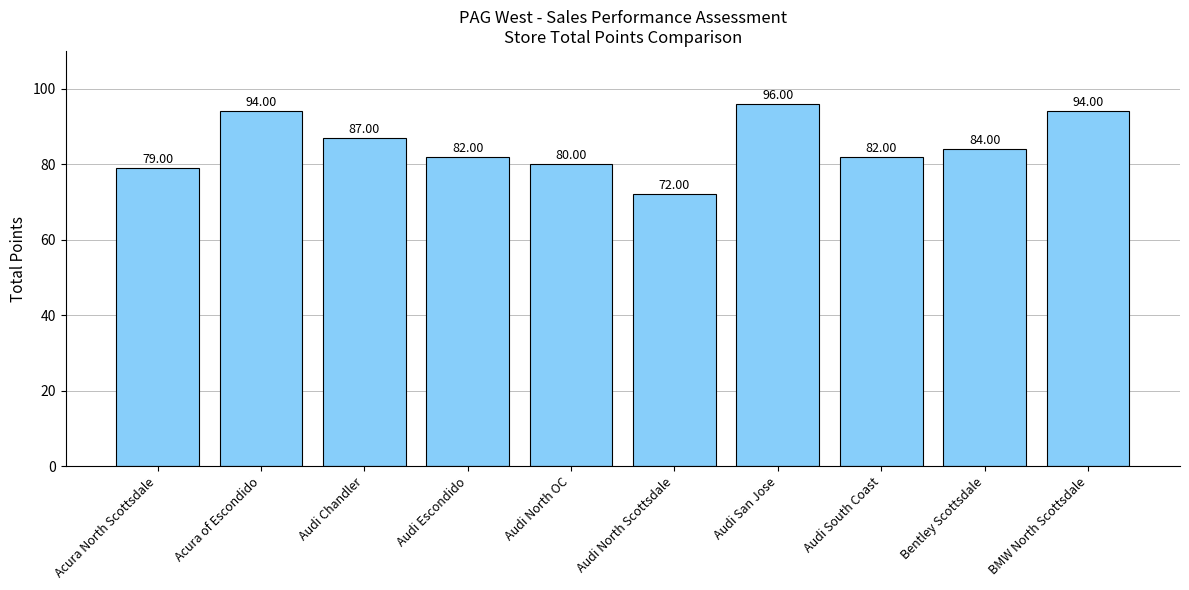

Which label corresponds to the smallest value in the chart?

Audi North Scottsdale